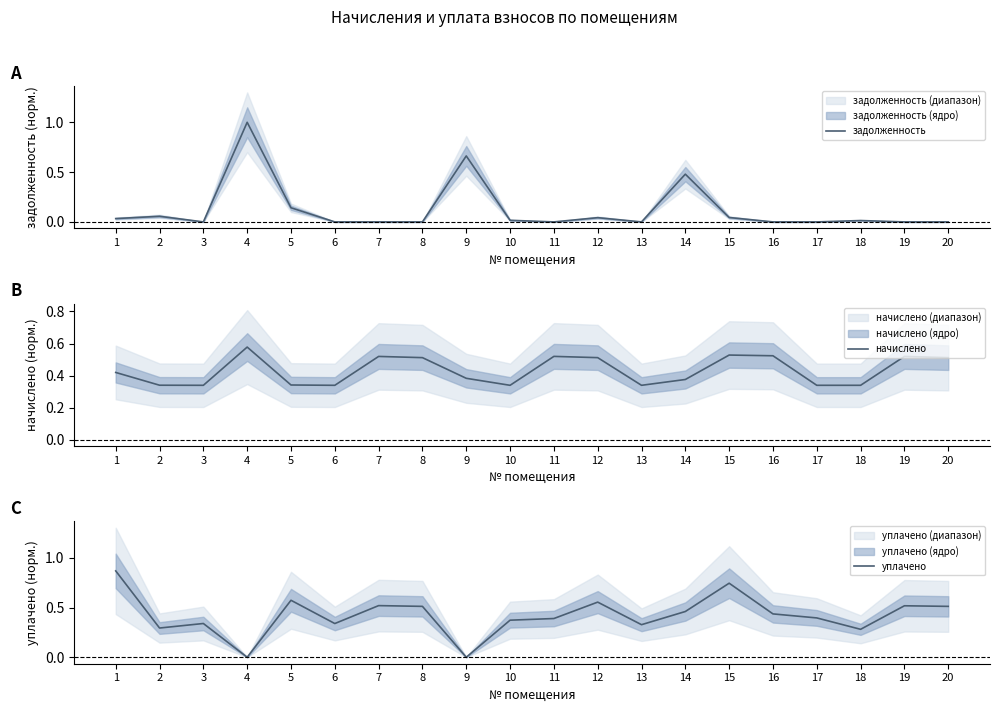

Does the chart display data point markers on the line(s)?

No